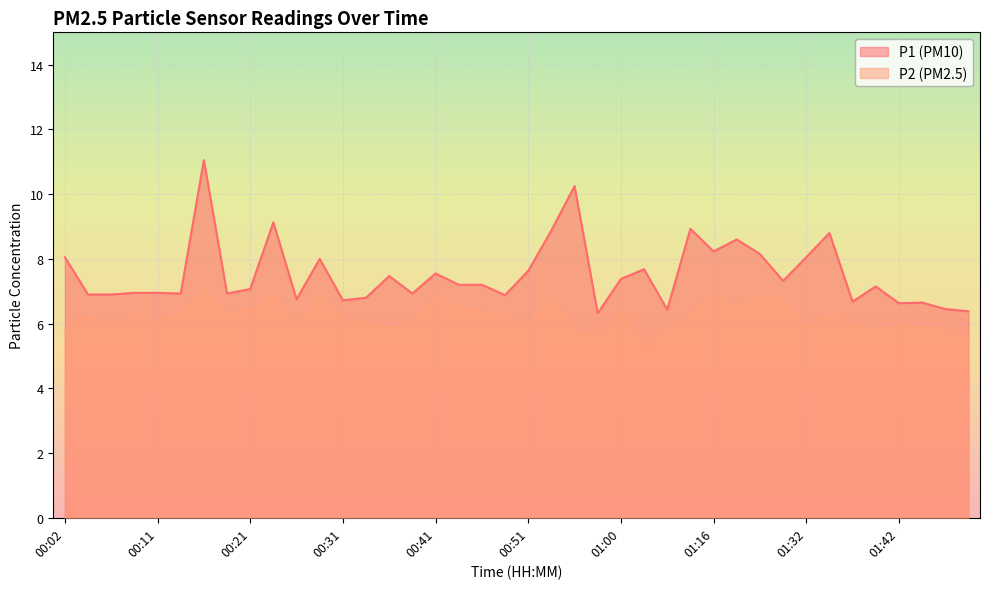

Is the value of P1 at 01:32 greater than the value of P2 at 00:19?

Yes